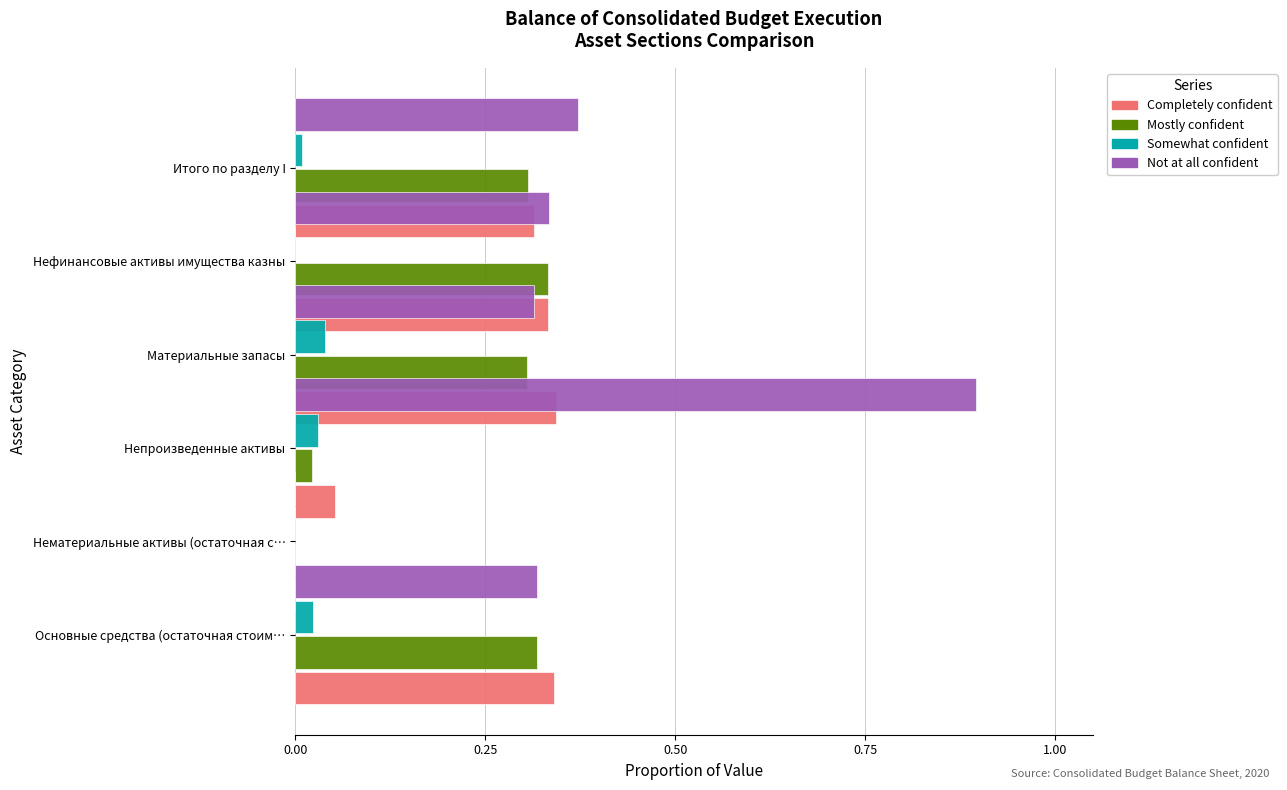

True or false: Somewhat confident has a value of 0.0 at Нефинансовые активы имущества казны.

True